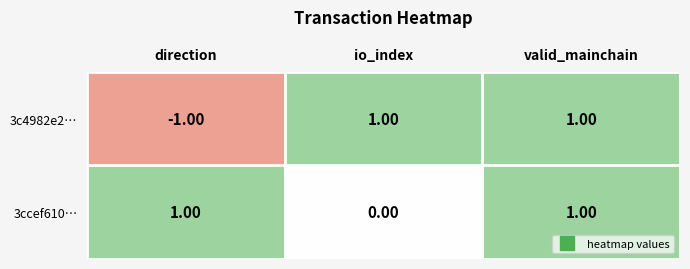

At io_index, list the series in order from smallest to largest.

3ccef610…, 3c4982e2…